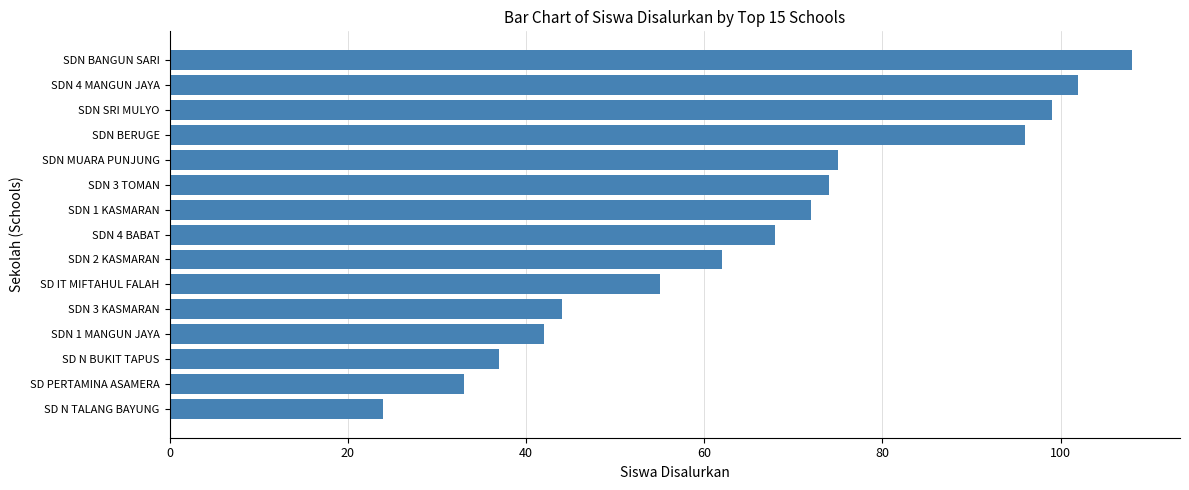

What is the average value?

66